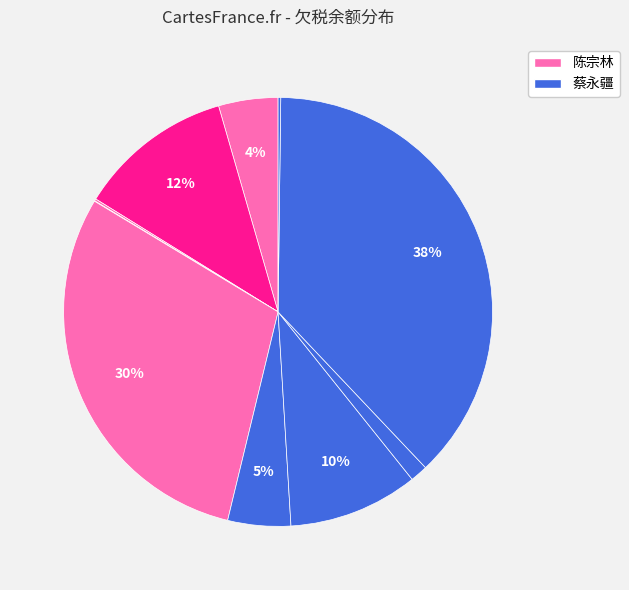

To the nearest percent, what is the average slice percentage?

10%